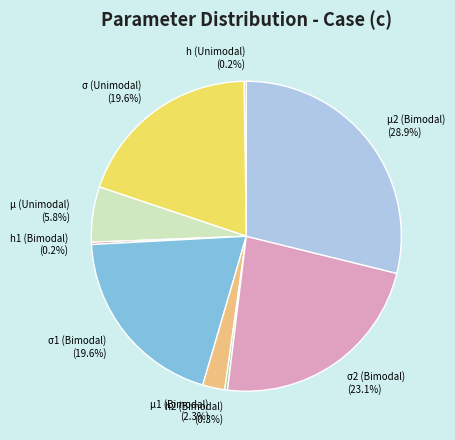

How much of the chart is everything except h2 (Bimodal)?

99.7%